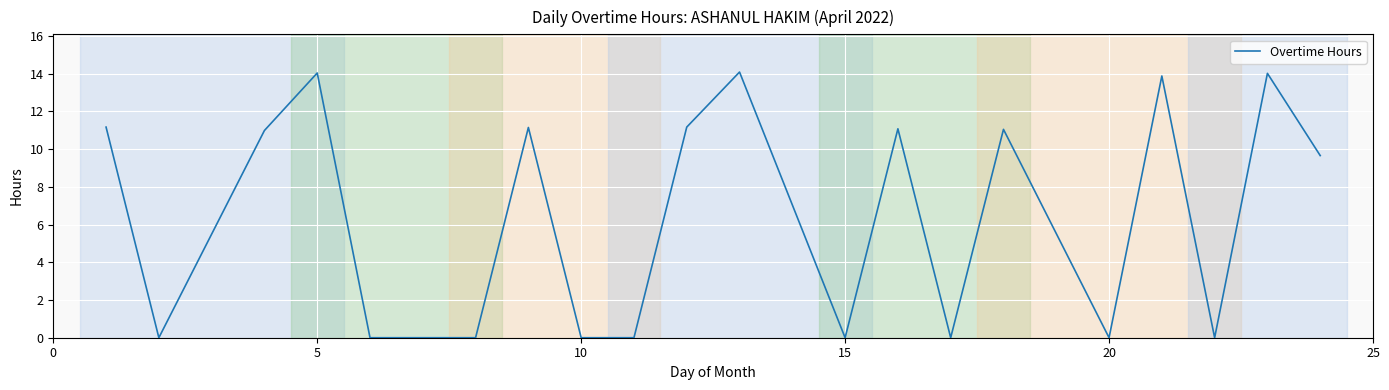

True or false: the data has more than 2 interior local peaks.

True